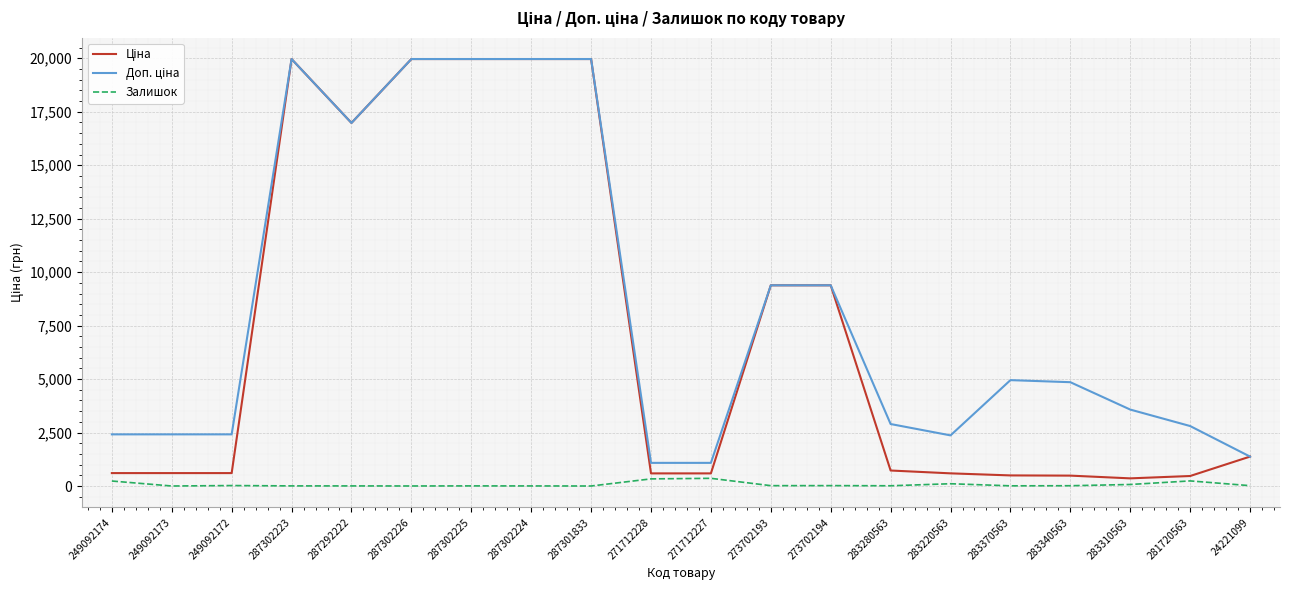

How many lines are shown in the chart?

3